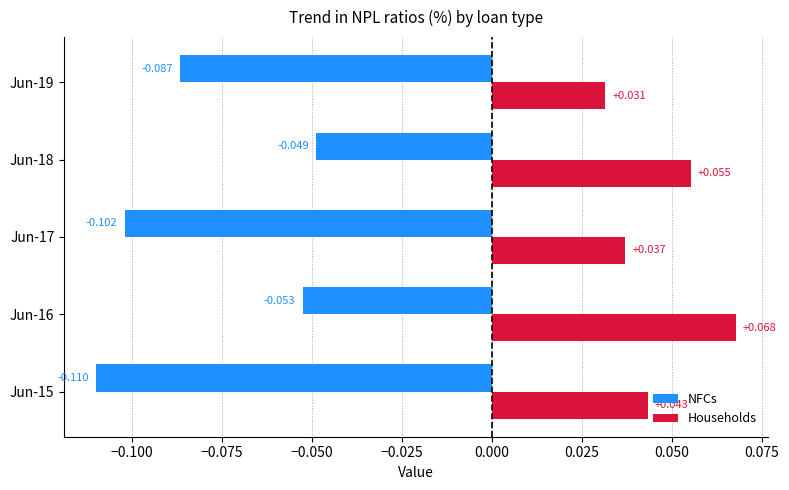

Which series has the widest spread of values?

NFCs